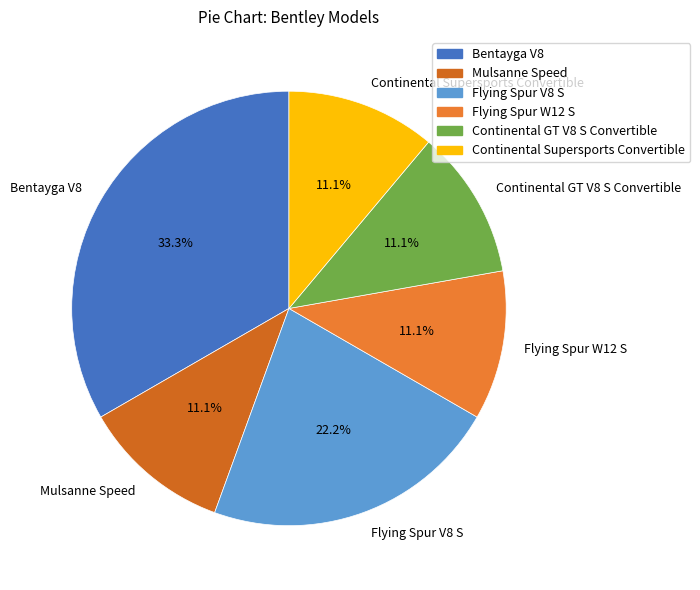

Is it true that Flying Spur V8 S is 22% of the pie?

True